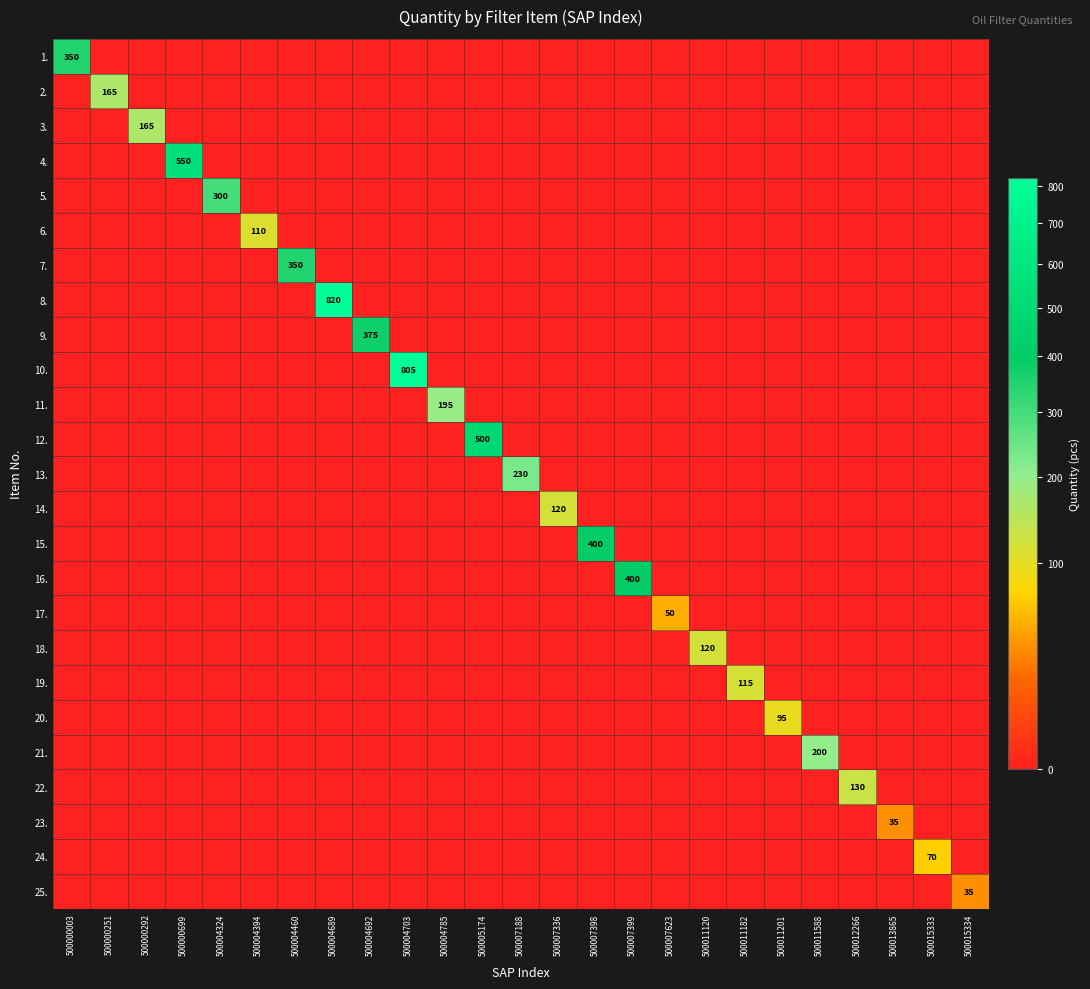

The value of 5. at 500004324 is 300. True or false?

True